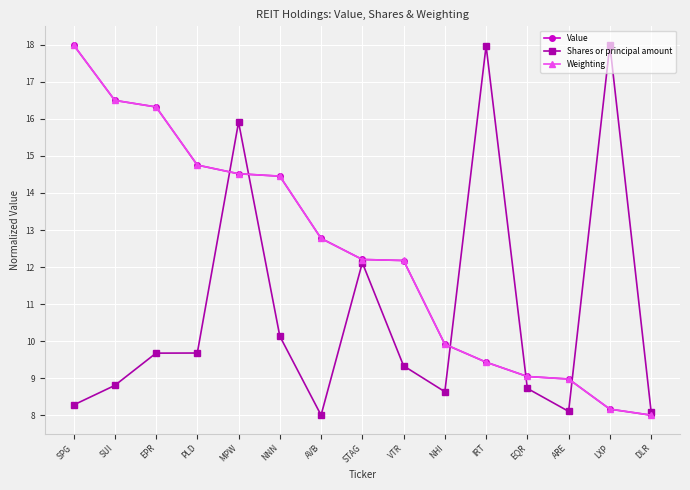

How many lines are shown in the chart?

3